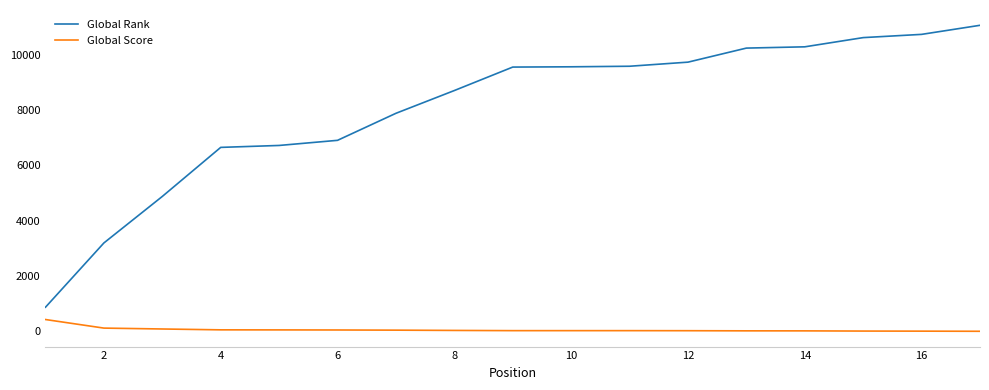

True or false: Global Score and Global Rank intersect in this chart.

False